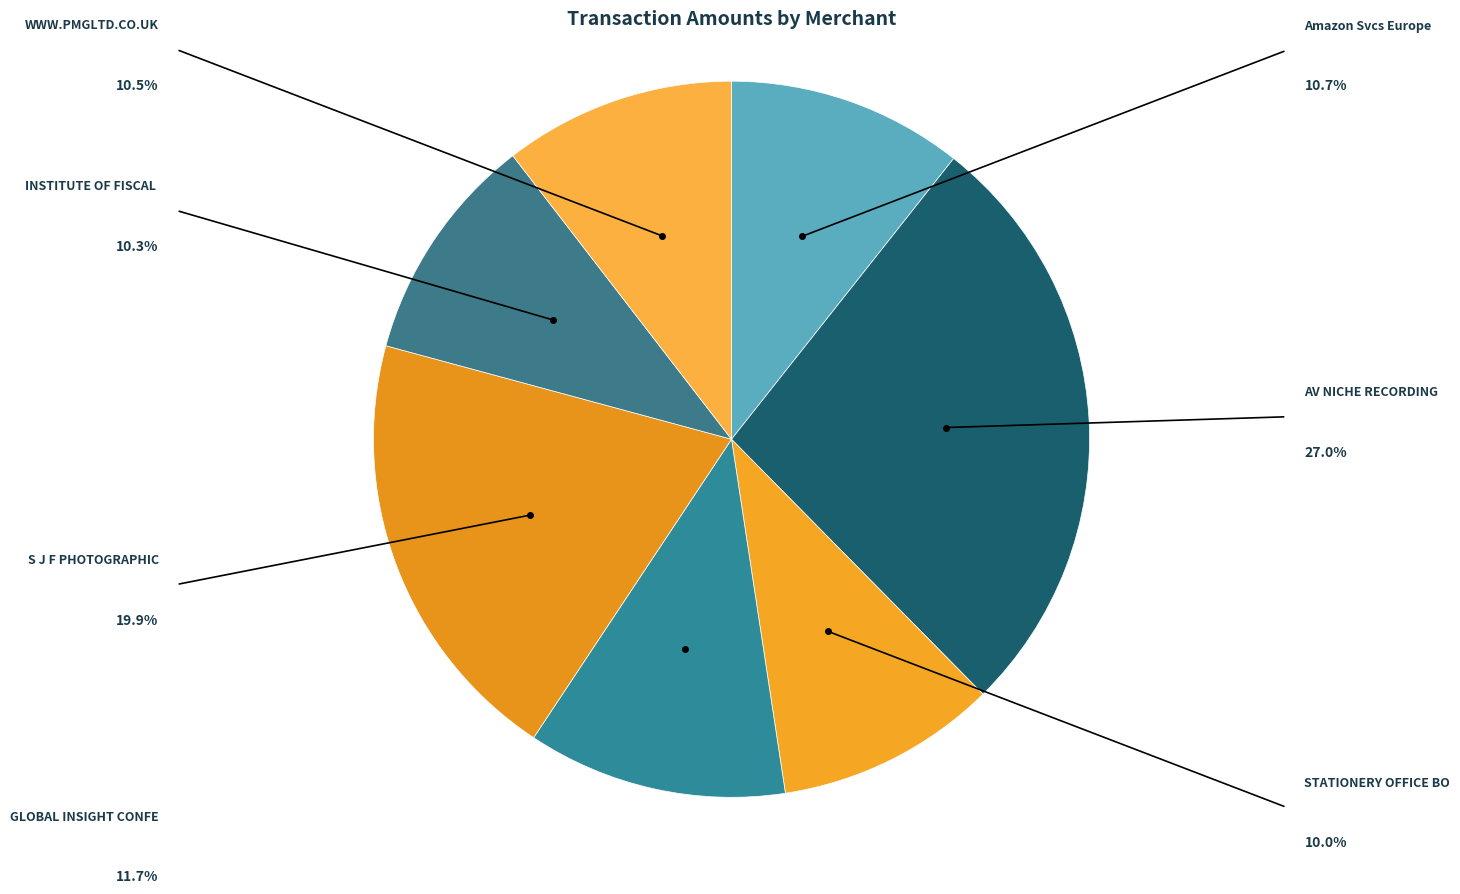

Count the number of slices in the pie.

7